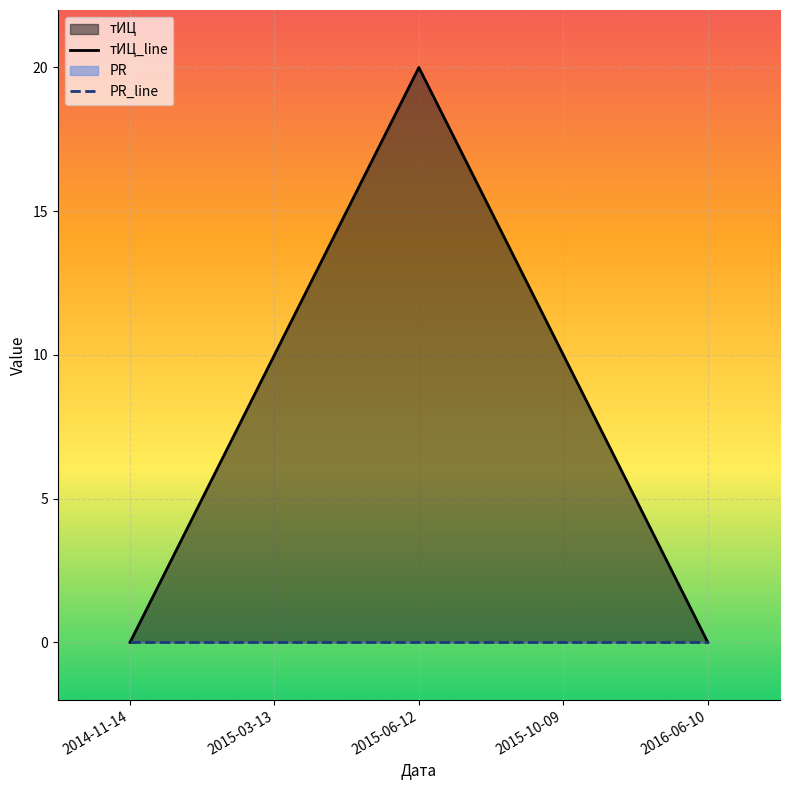

True or false: тИЦ_line and PR_line cross at least once.

False